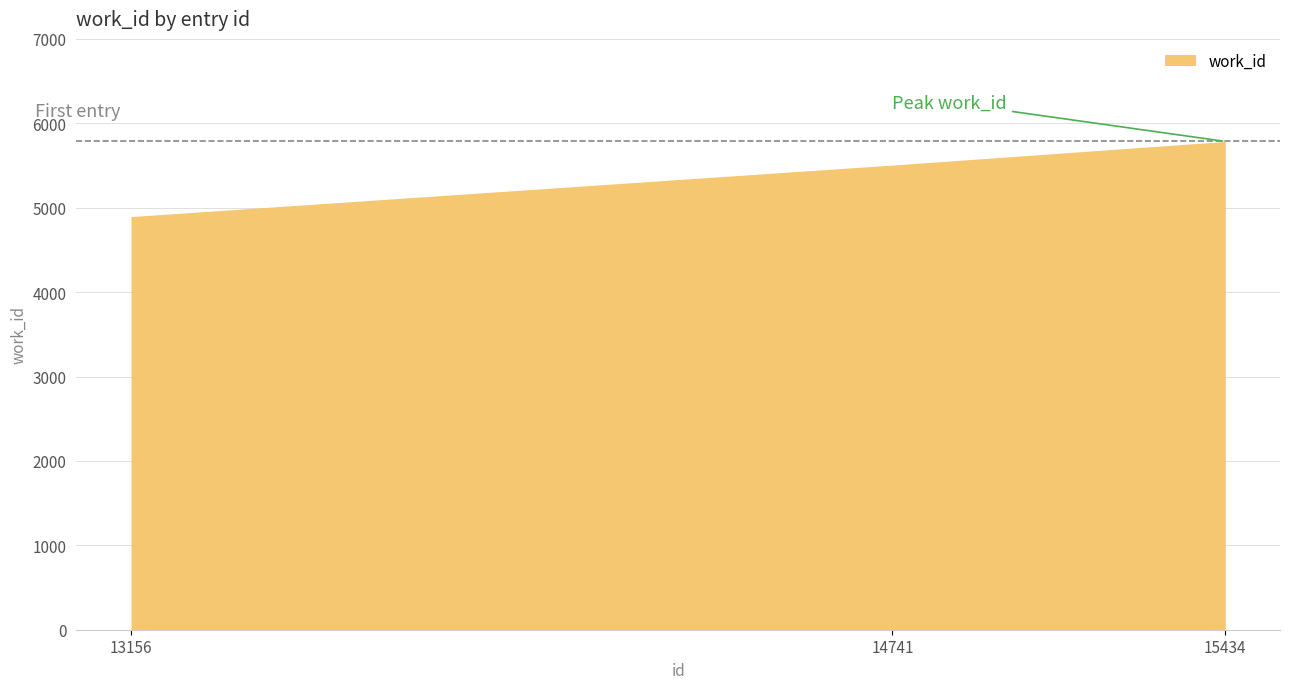

Is it true that the value at 15434 is 2310?

False